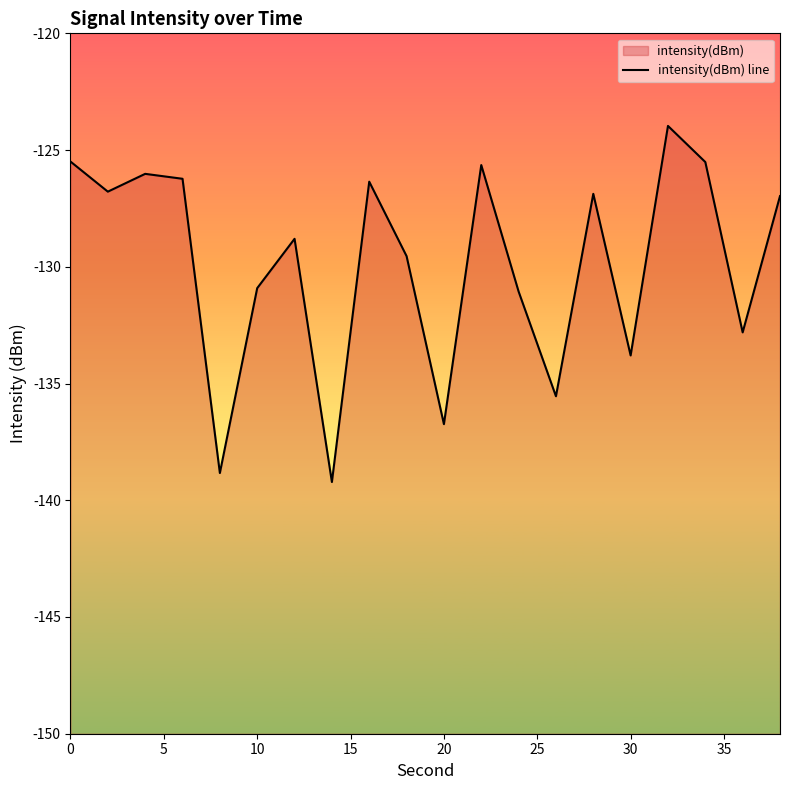

Does the chart display data point markers on the line(s)?

No